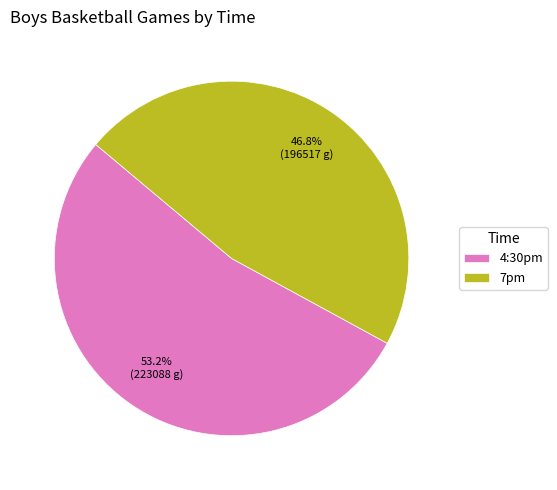

To the nearest percent, what percentage of the pie is 7pm?

47%